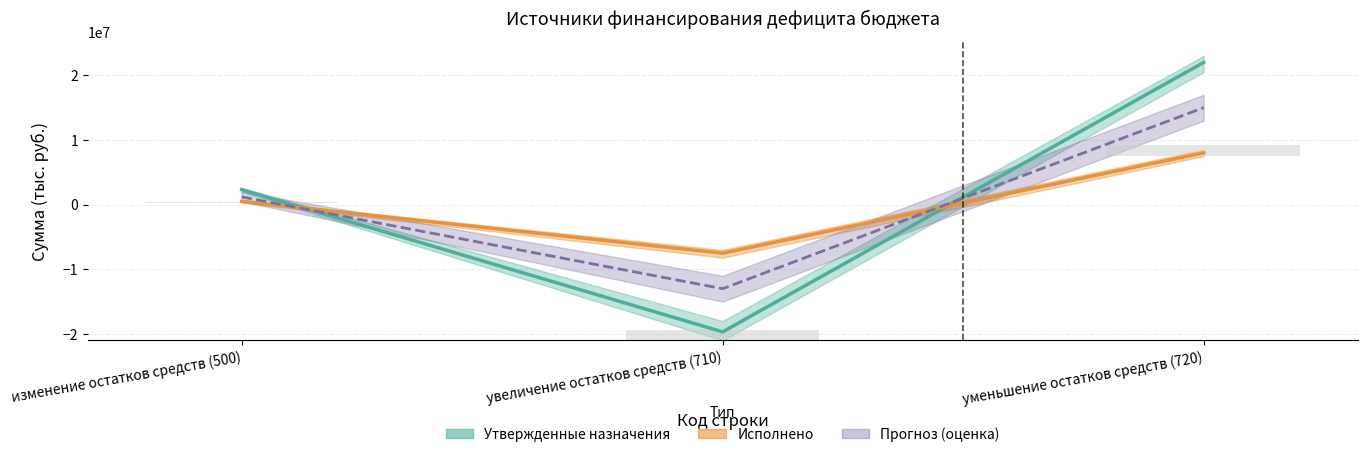

What is the label of the 6th bar from the right?

500